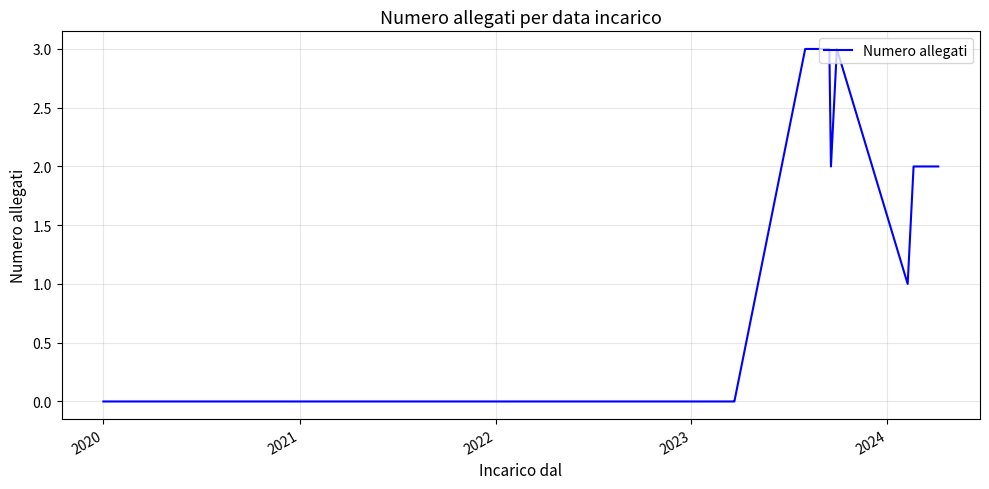

Does the chart have visible grid lines?

Yes